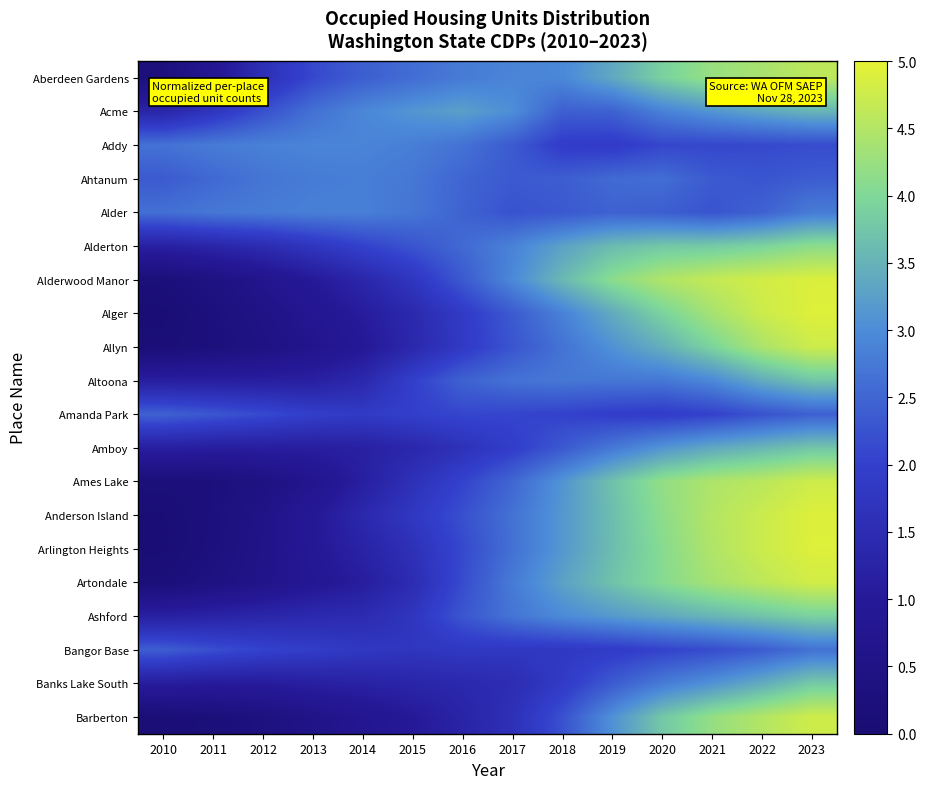

At 2023, list the series in order from largest to smallest.

Alger, Arlington Heights, Anderson Island, Alderwood Manor, Artondale, Barberton, Ames Lake, Allyn, Aberdeen Gardens, Alderton, Ashford, Banks Lake South, Amboy, Altoona, Acme, Alder, Bangor Base, Amanda Park, Ahtanum, Addy